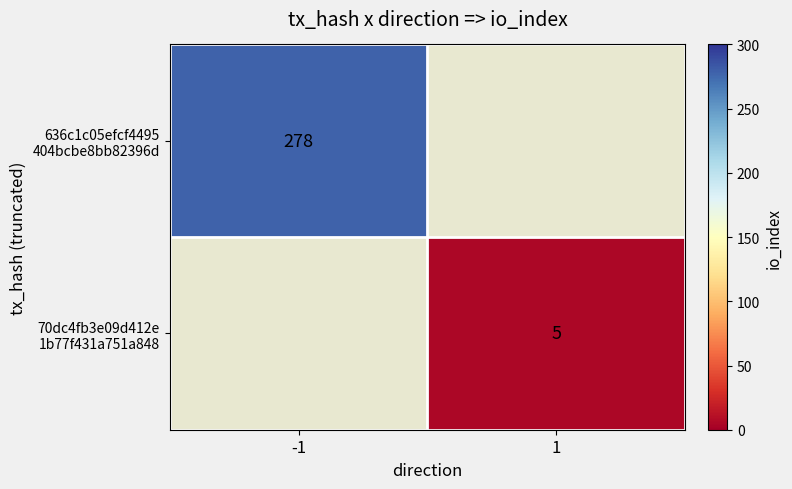

Which series has the largest range (max minus min)?

636c1c05efcf4495 404bcbe8bb82396d